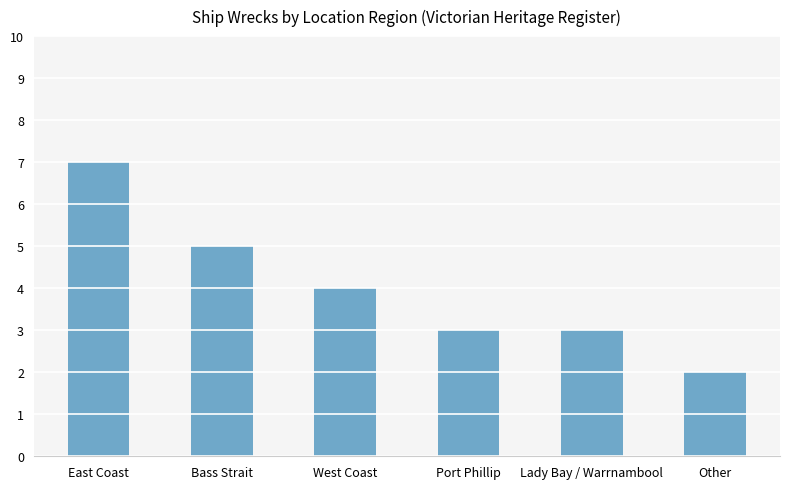

What is the label of the 3rd bar from the right?

Port Phillip